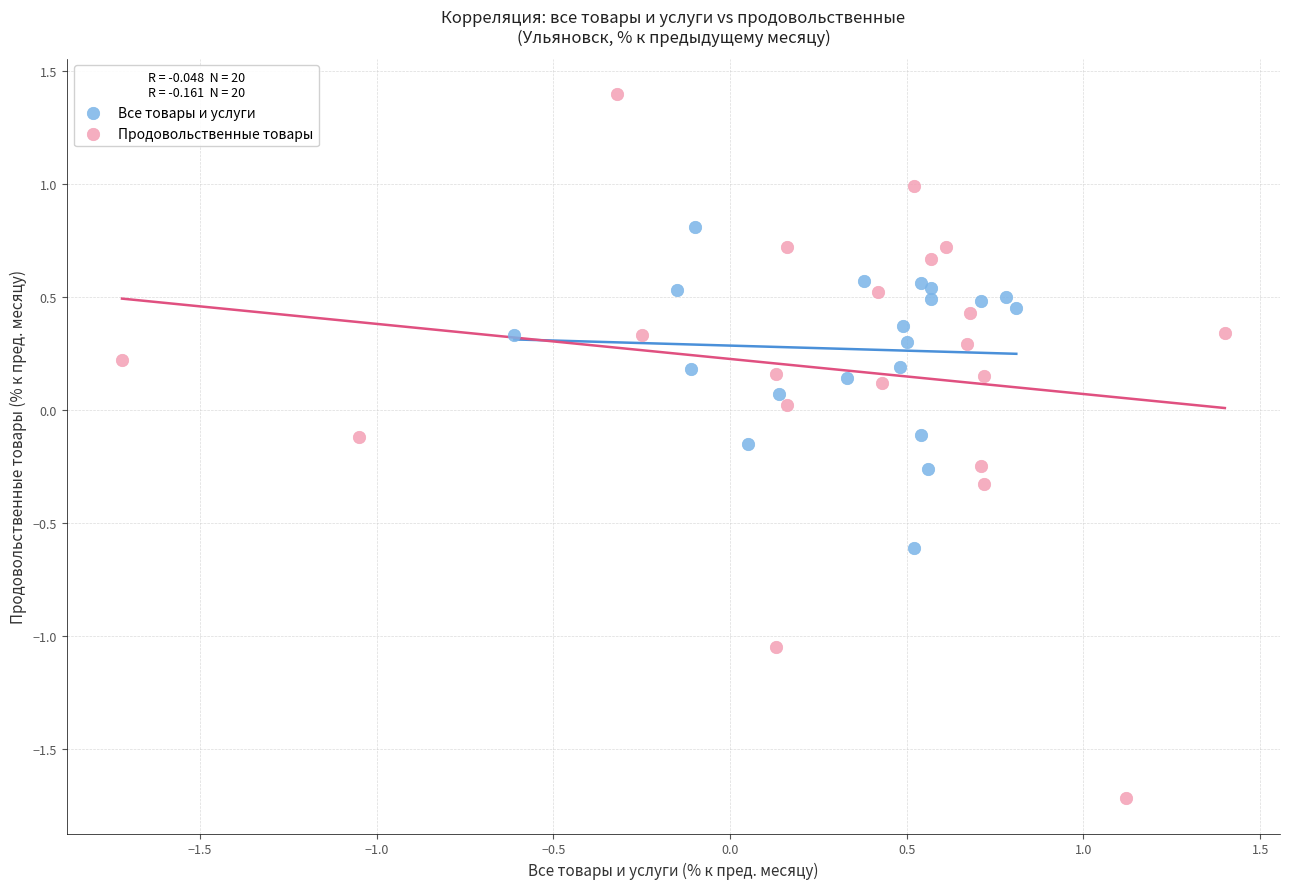

Which series has the largest Y range (max minus min)?

Продовольственные товары